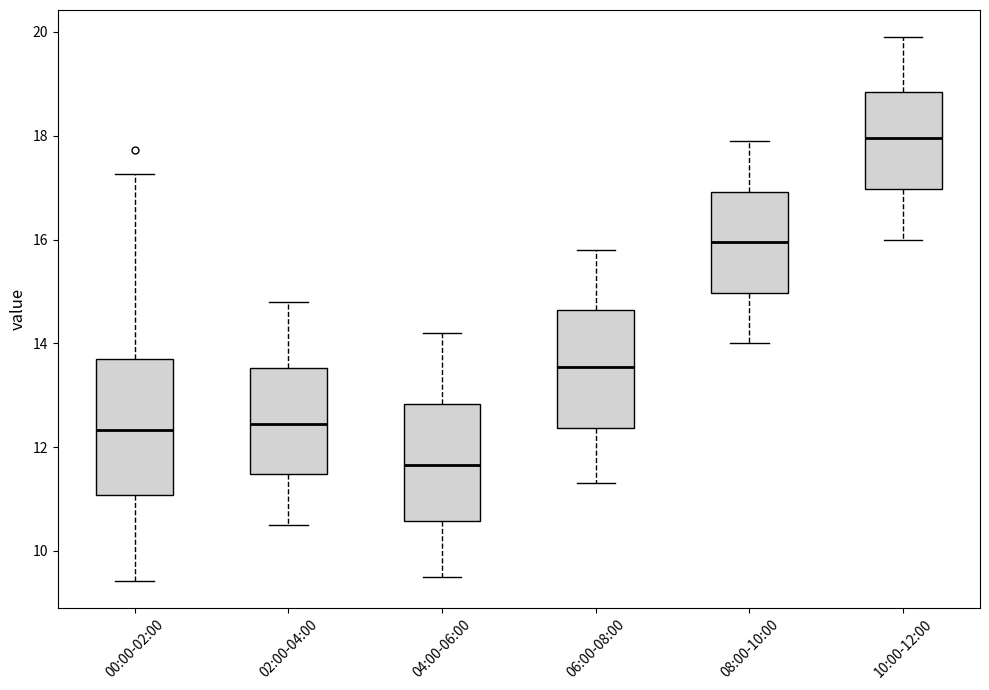

Reading left to right, read every box against the y-axis: the position of its median line, the range the box covers, and the ends of its whiskers. The values are not printed on the chart, so give them approximately, as read against the axis.

00:00-02:00: median 12.4, box 11.0 to 13.6, whiskers 9.4 to 17.2
02:00-04:00: median 12.4, box 11.4 to 13.6, whiskers 10.6 to 14.8
04:00-06:00: median 11.6, box 10.6 to 12.8, whiskers 9.6 to 14.2
06:00-08:00: median 13.6, box 12.4 to 14.6, whiskers 11.4 to 15.8
08:00-10:00: median 16.0, box 15.0 to 17.0, whiskers 14.0 to 18.0
10:00-12:00: median 18.0, box 17.0 to 18.8, whiskers 16.0 to 20.0